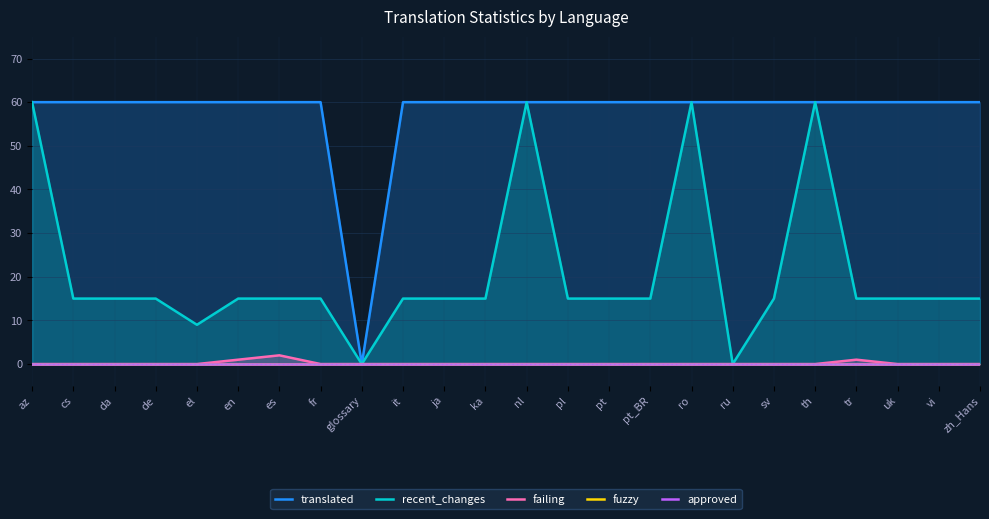

How many lines are shown in the chart?

5